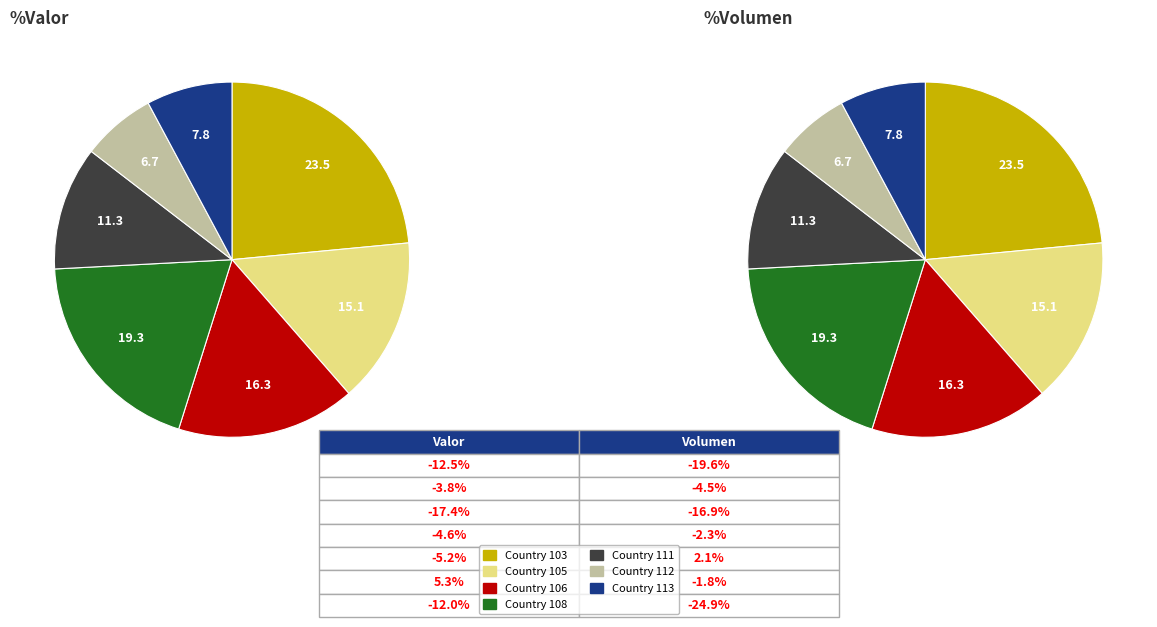

To the nearest percent, what is the difference between the Country 111 and Country 108 slice percentages?

8%